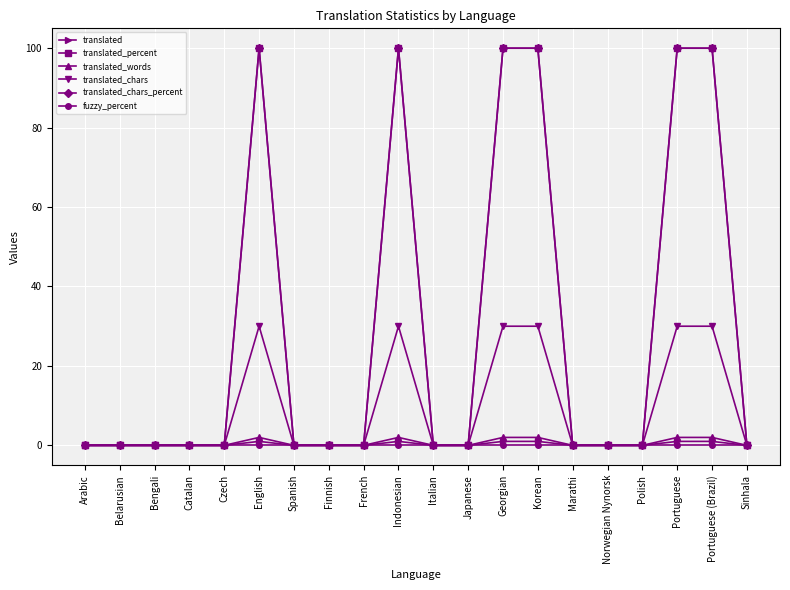

True or false: translated and translated_percent cross at least once.

False